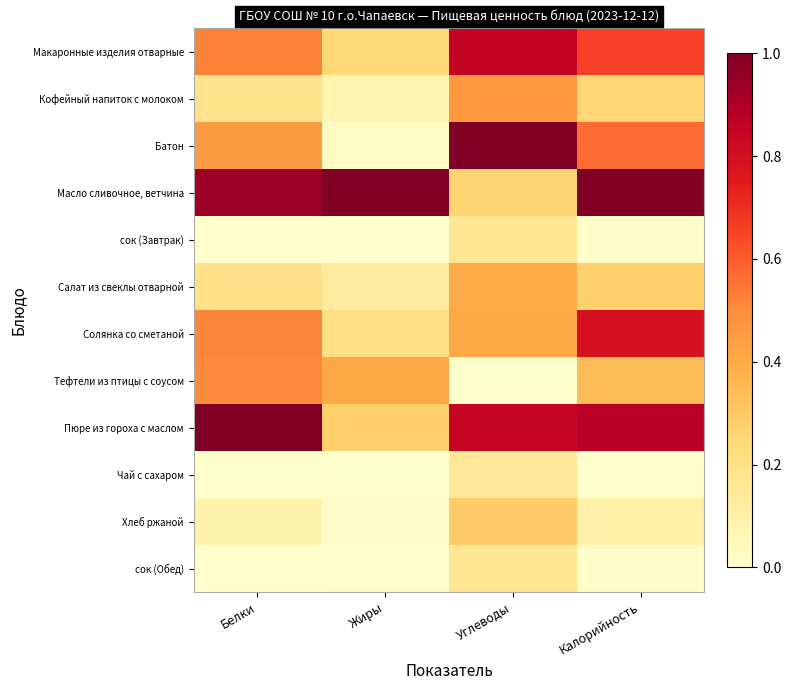

At Калорийность, list the series in order from smallest to largest.

Чай с сахаром, сок (Завтрак), сок (Обед), Хлеб ржаной, Кофейный напиток с молоком, Салат из свеклы отварной, Тефтели из птицы с соусом, Батон, Макаронные изделия отварные, Солянка со сметаной, Пюре из гороха с маслом, Масло сливочное, ветчина